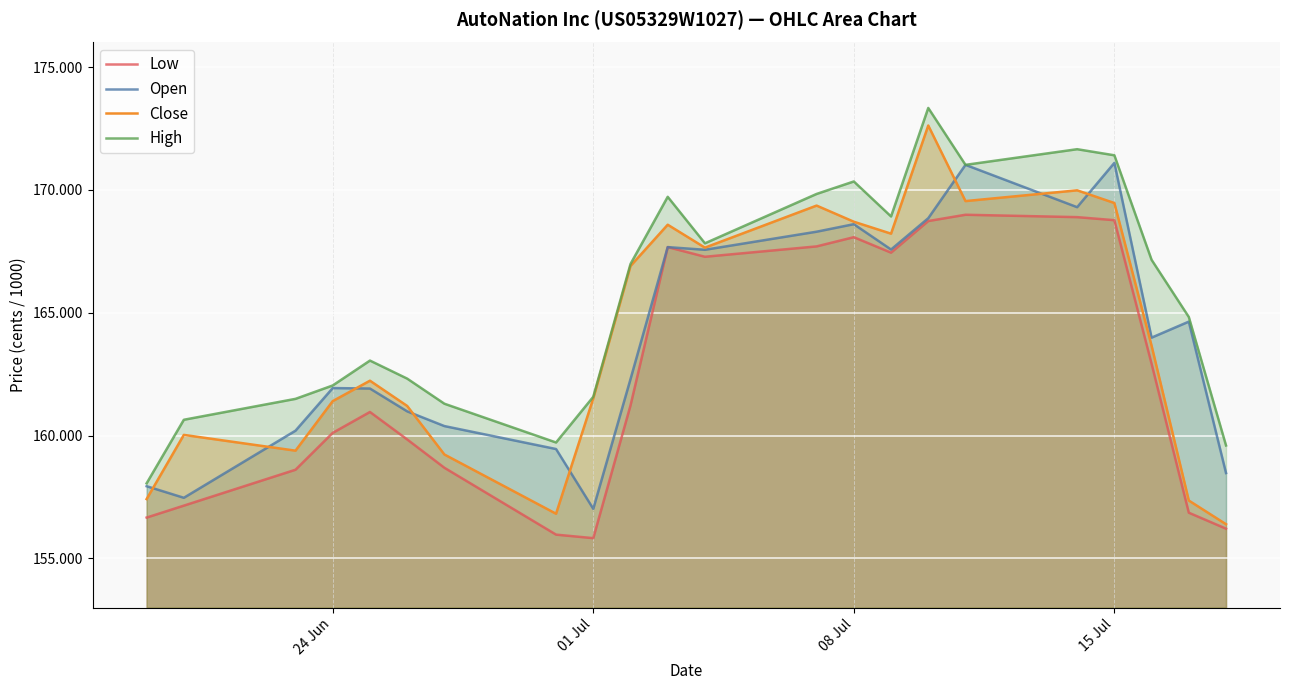

What is the difference between the maximum and minimum values in the Low series?

13163